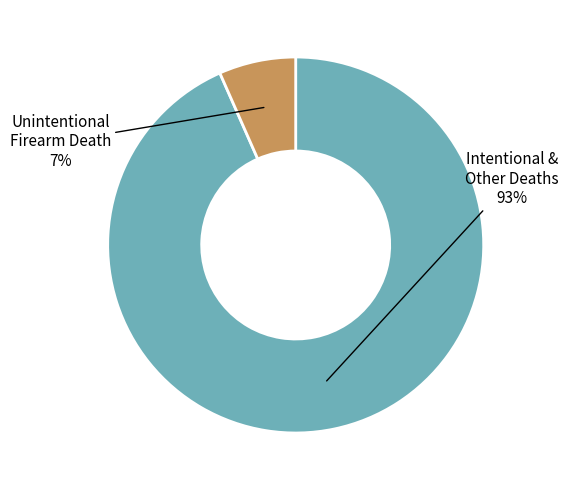

How many slices are in this pie chart?

2